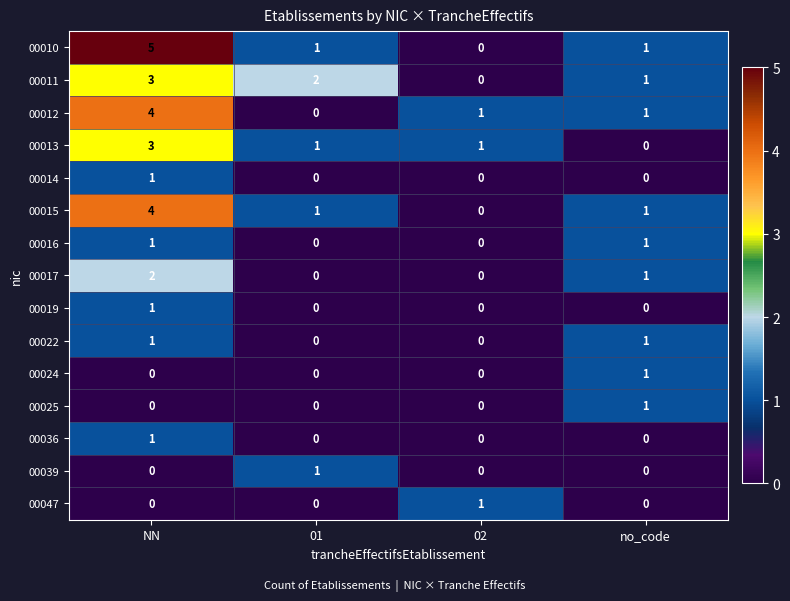

Where does the 00012 series first go above 1?

NN